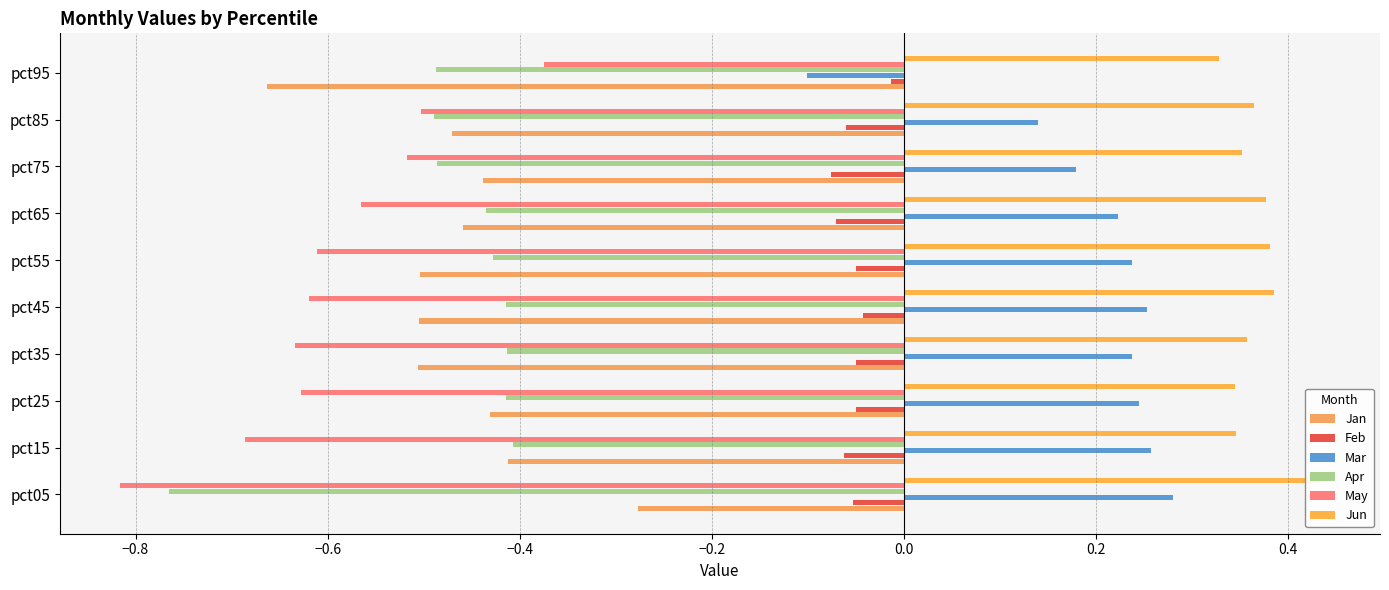

How many bars are there in total?

60